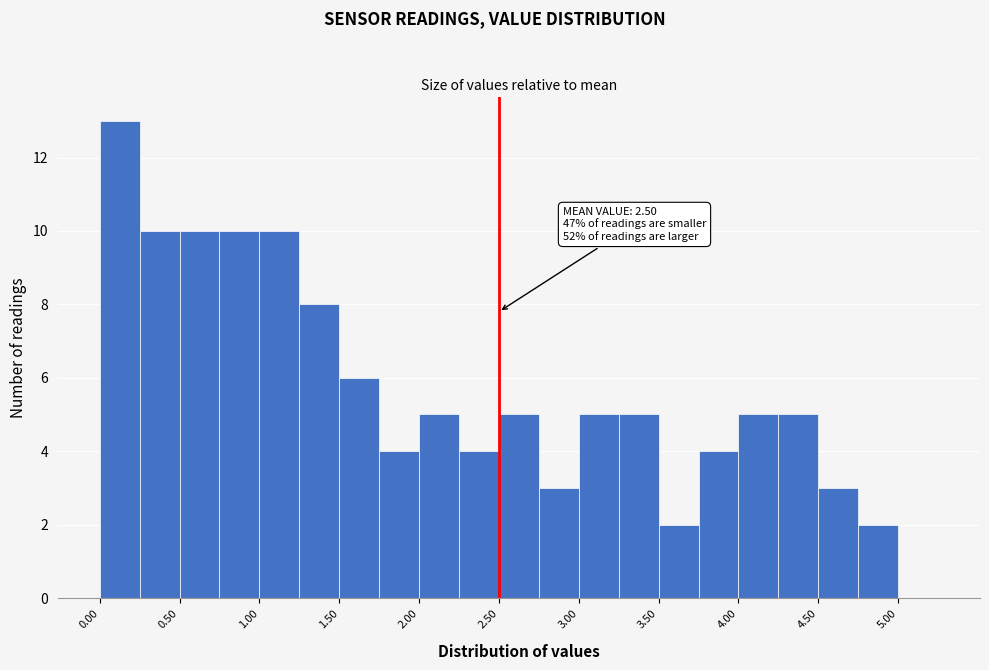

Which range on the x-axis has the tallest bar?

0.00 to 0.25